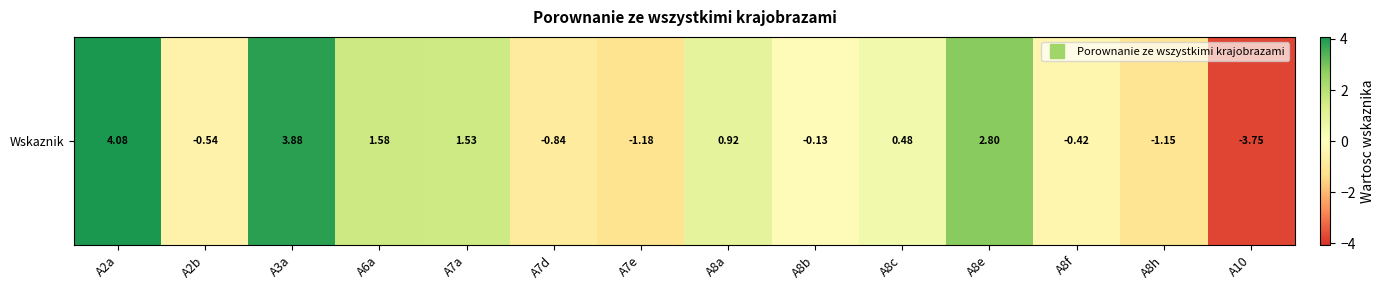

What is the change in value from A2a to A8a?

-3.2